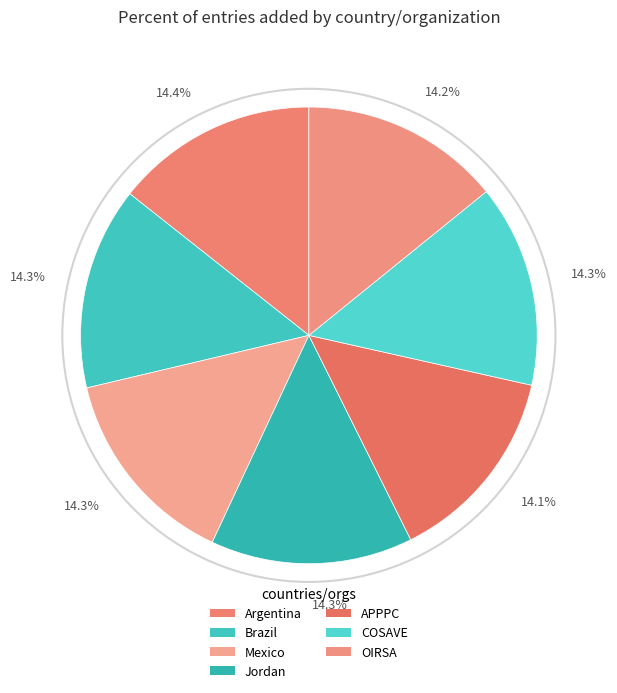

What is the largest slice in the pie chart?

Argentina